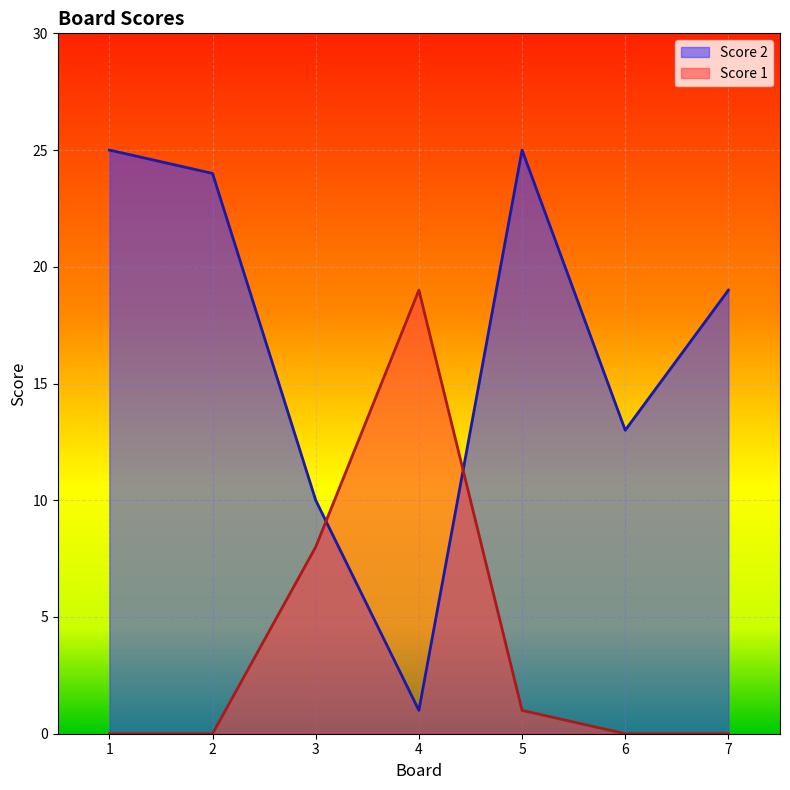

Does the chart display data point markers on the line(s)?

No